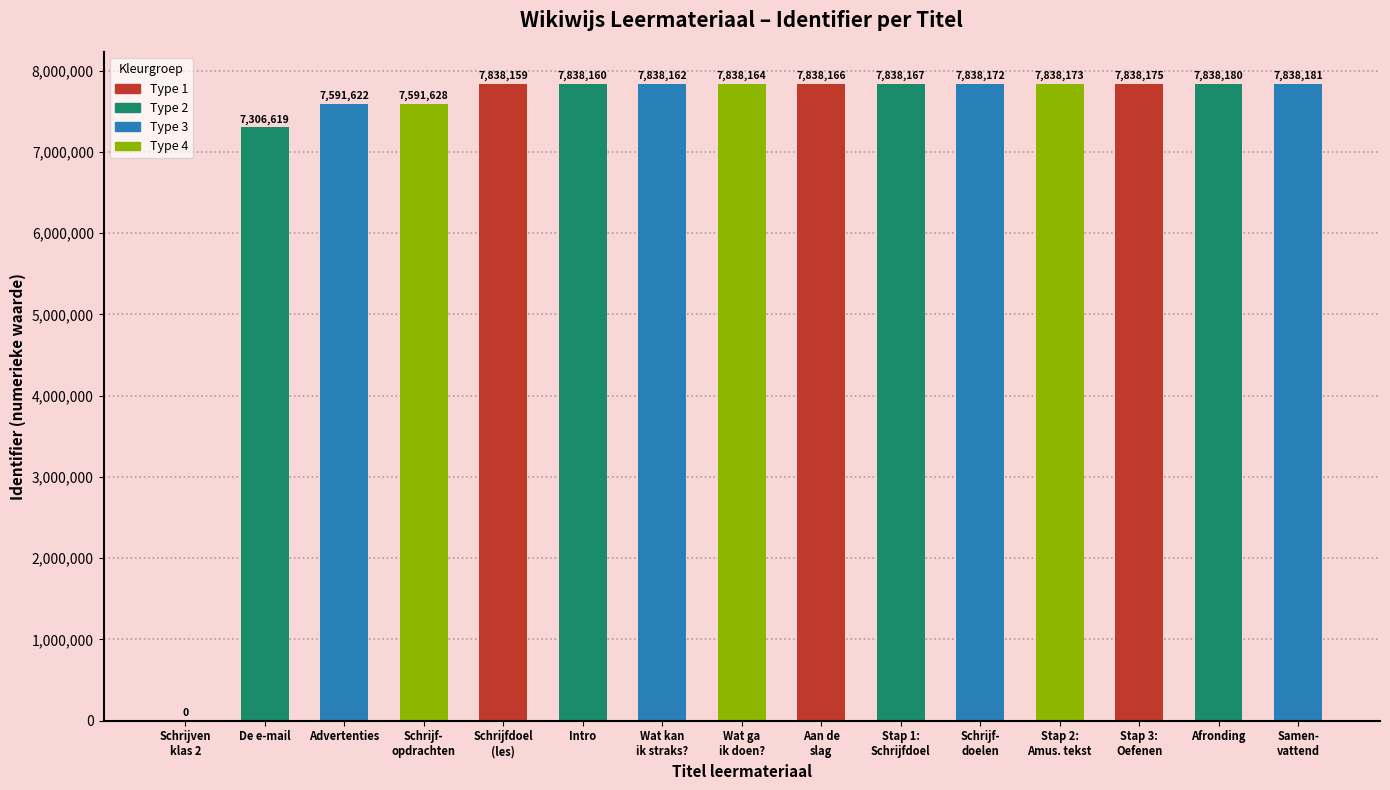

How many categories are shown in the chart?

15